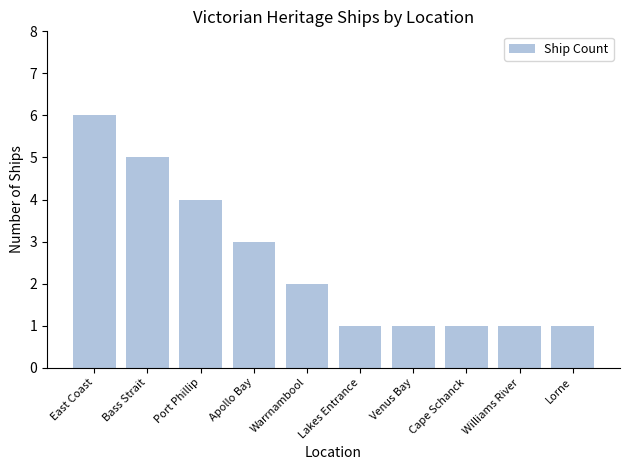

How many series are shown in this chart?

1